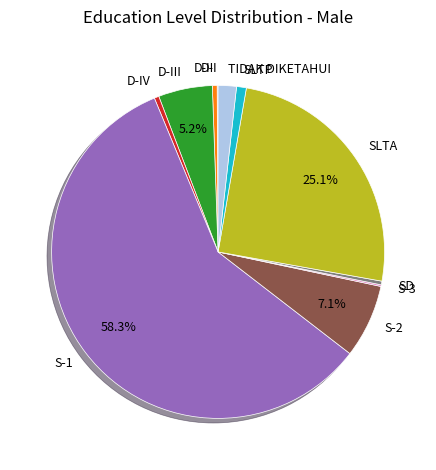

Is the sum of SLTA and TIDAK DIKETAHUI greater than half?

No